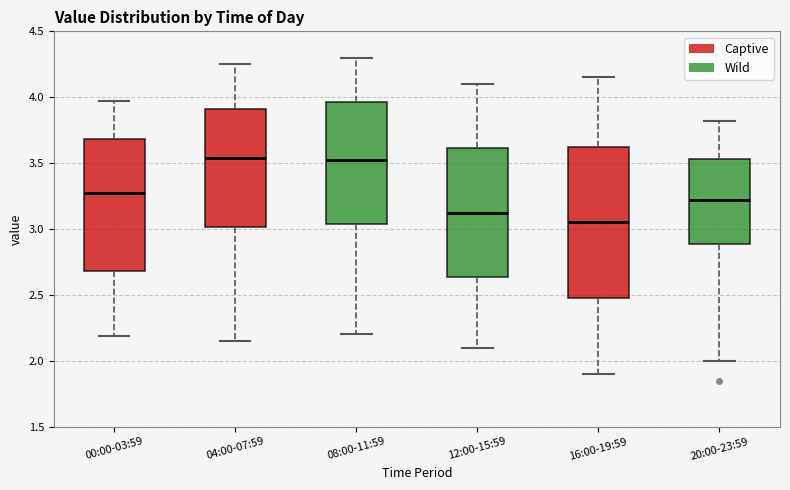

Which box has the lowest median line?

16:00-19:59